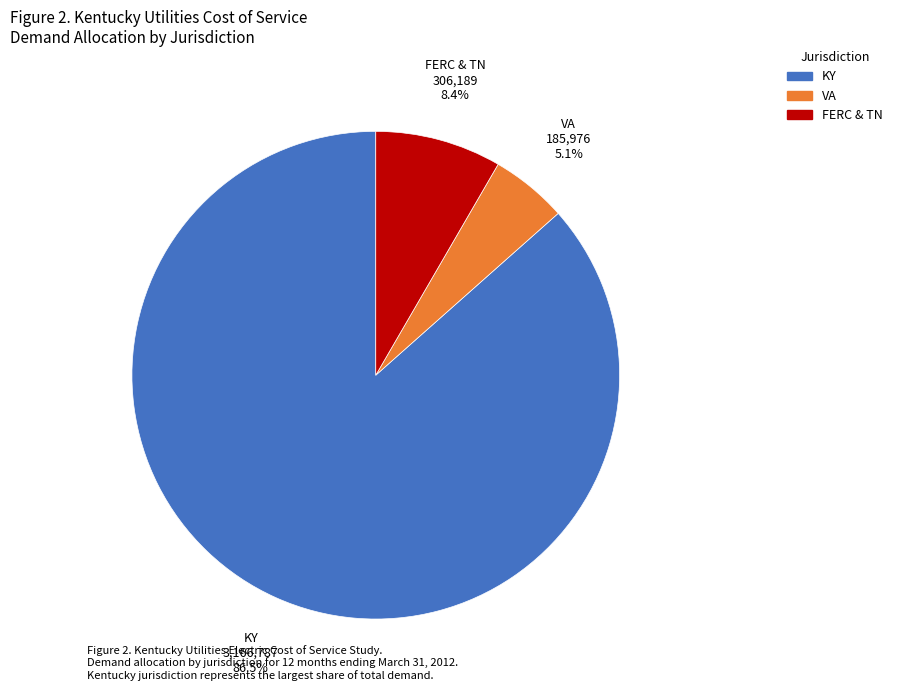

What portion of the pie excludes FERC & TN?

91.6%